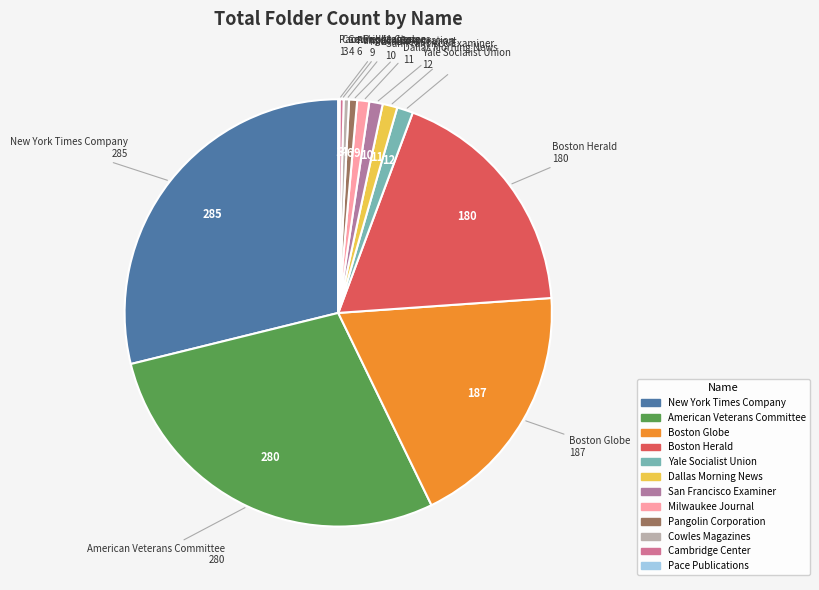

Does any single category account for the majority?

No